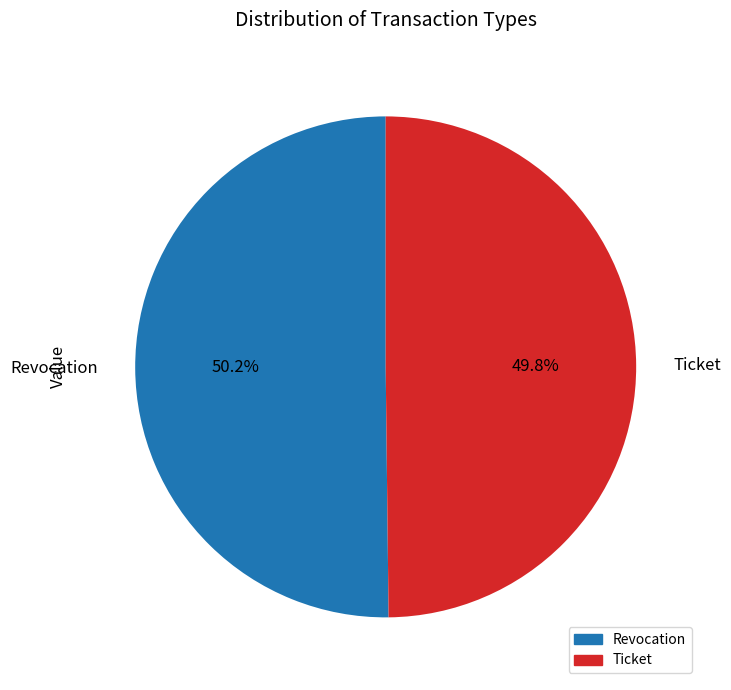

True or false: Ticket accounts for 40% of the total.

False